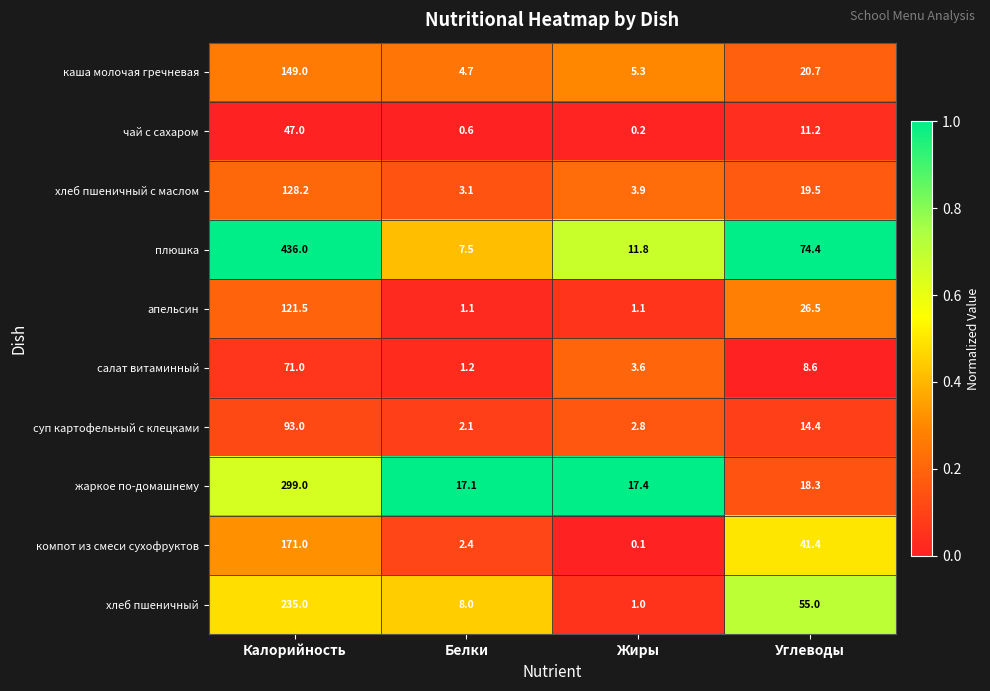

What is the minimum value for апельсин?

1.1